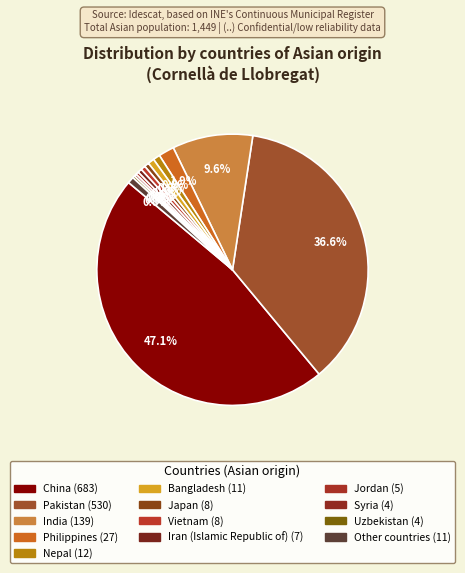

To the nearest percent, what is the difference between the largest and smallest slice percentages?

47%